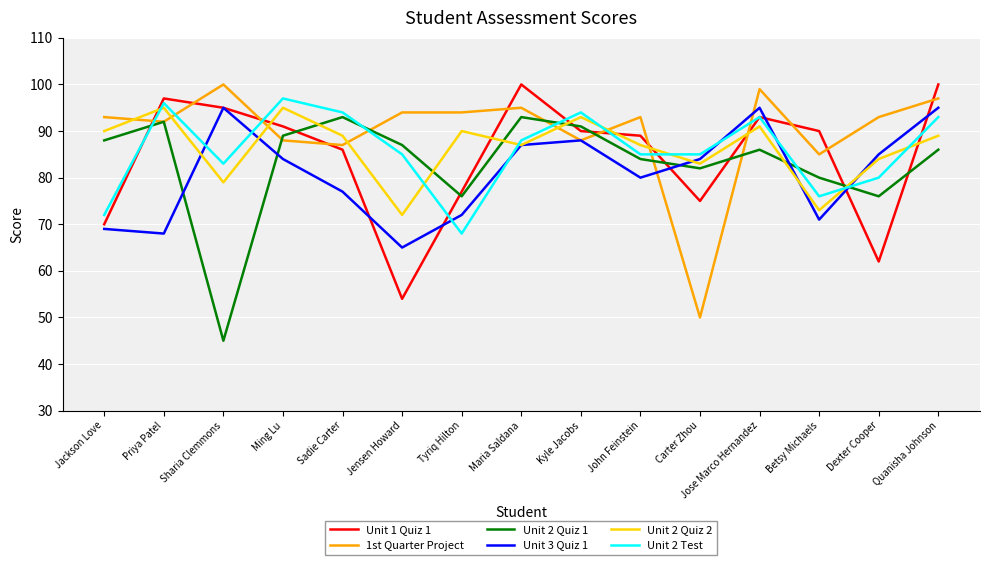

At which category does Unit 1 Quiz 1 reach its first local peak?

Priya Patel